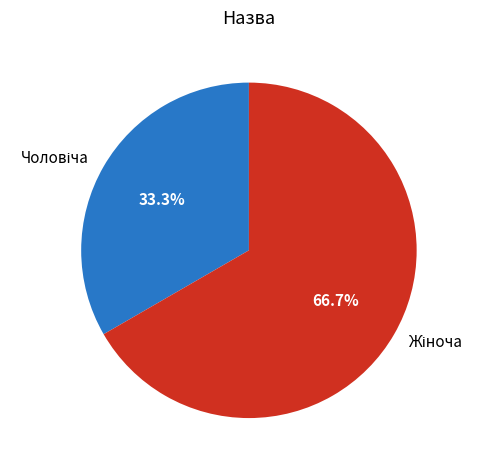

Does any single category account for the majority?

Yes